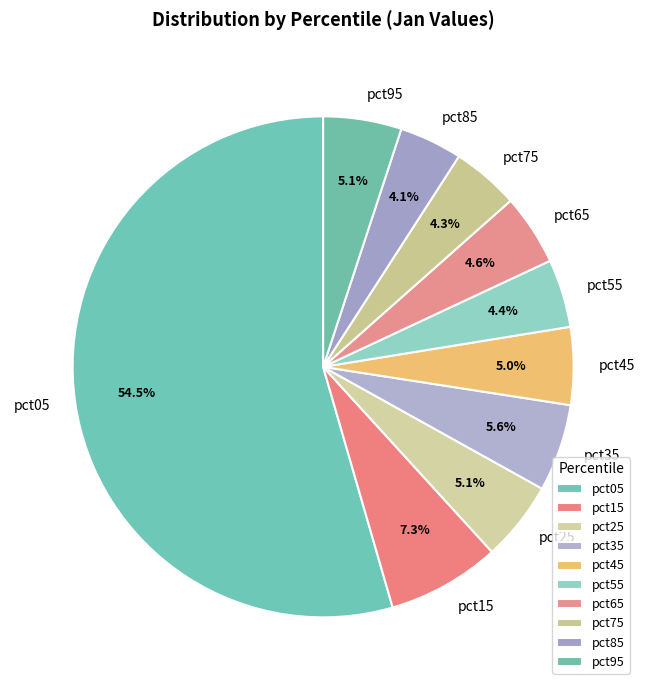

Which slice is the largest?

pct05